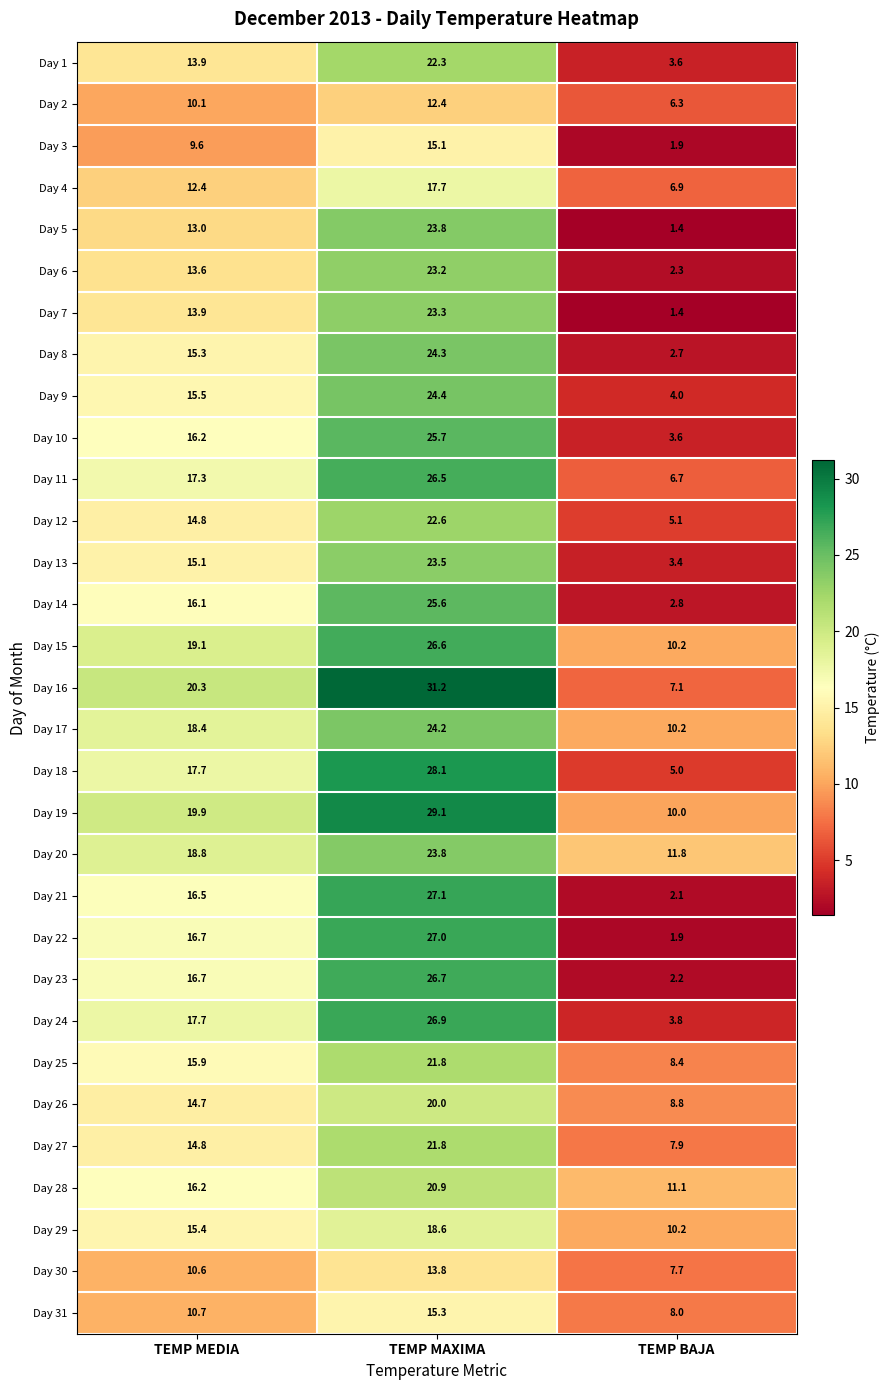

What is the total value across all series at TEMP BAJA?

178.5